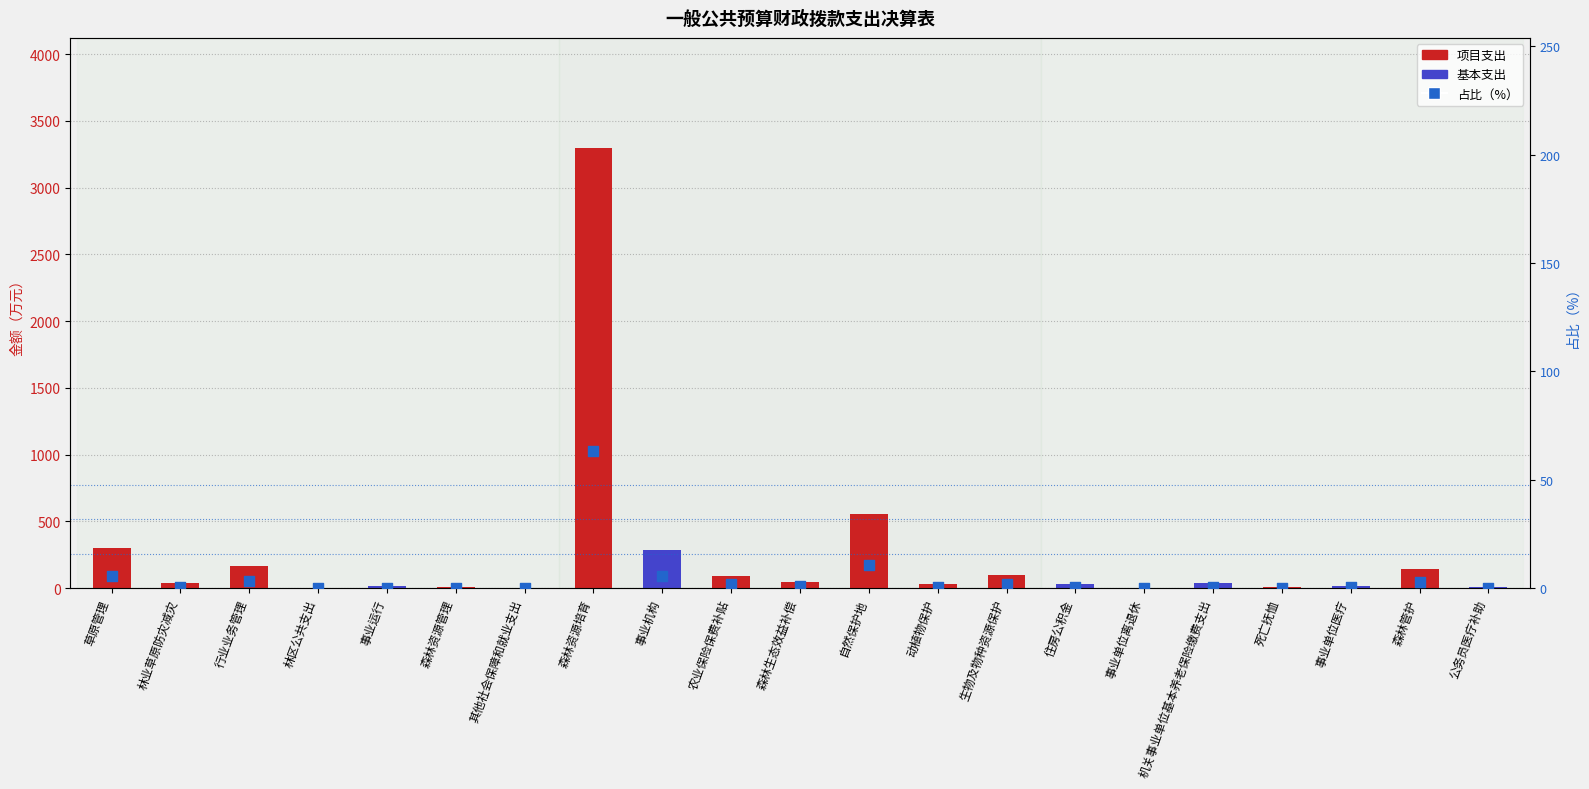

Which series reaches the minimum Y coordinate?

项目支出